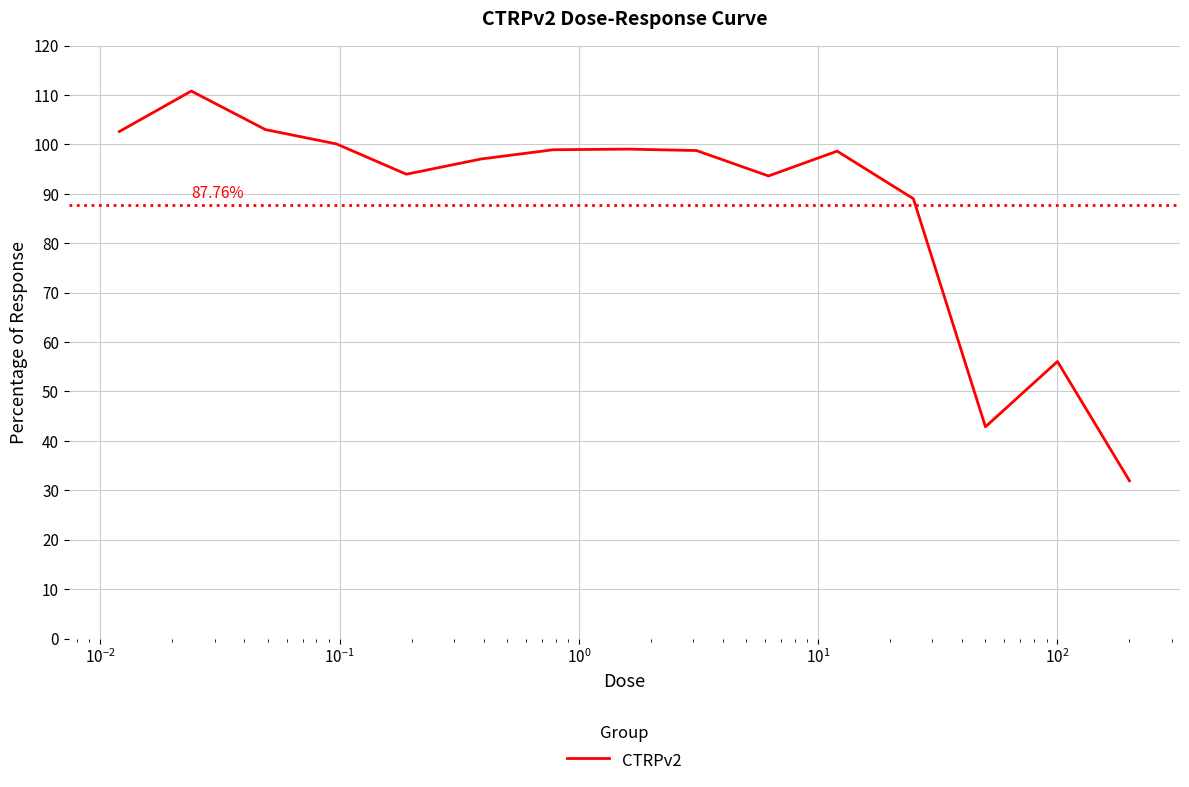

What is the difference between the maximum and minimum values?

78.9